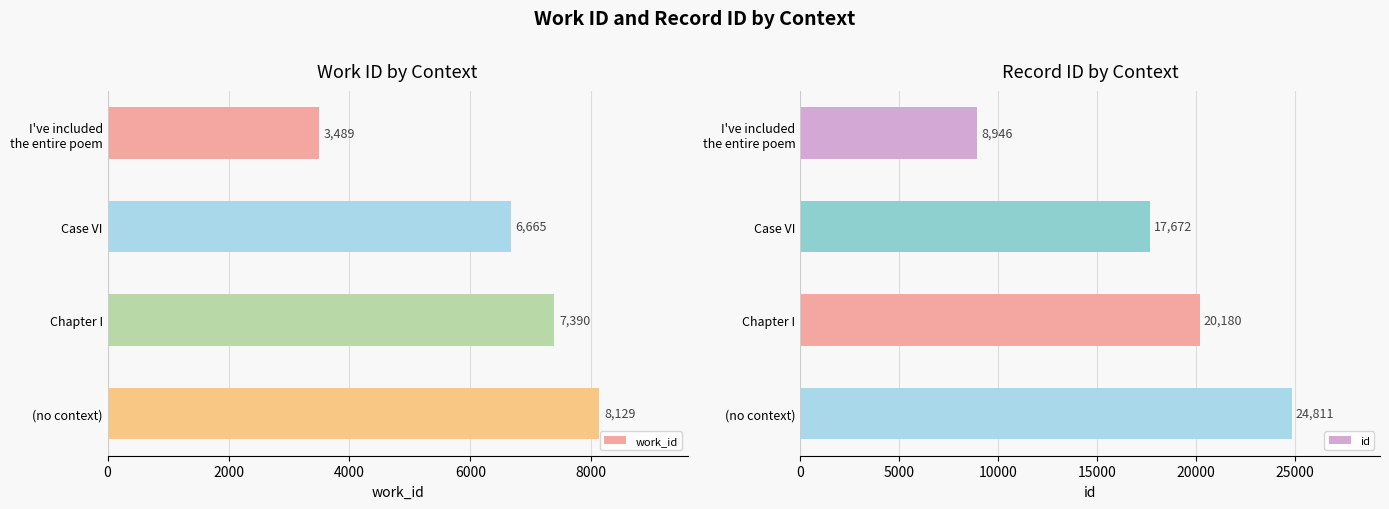

Which series has the largest range (max minus min)?

id